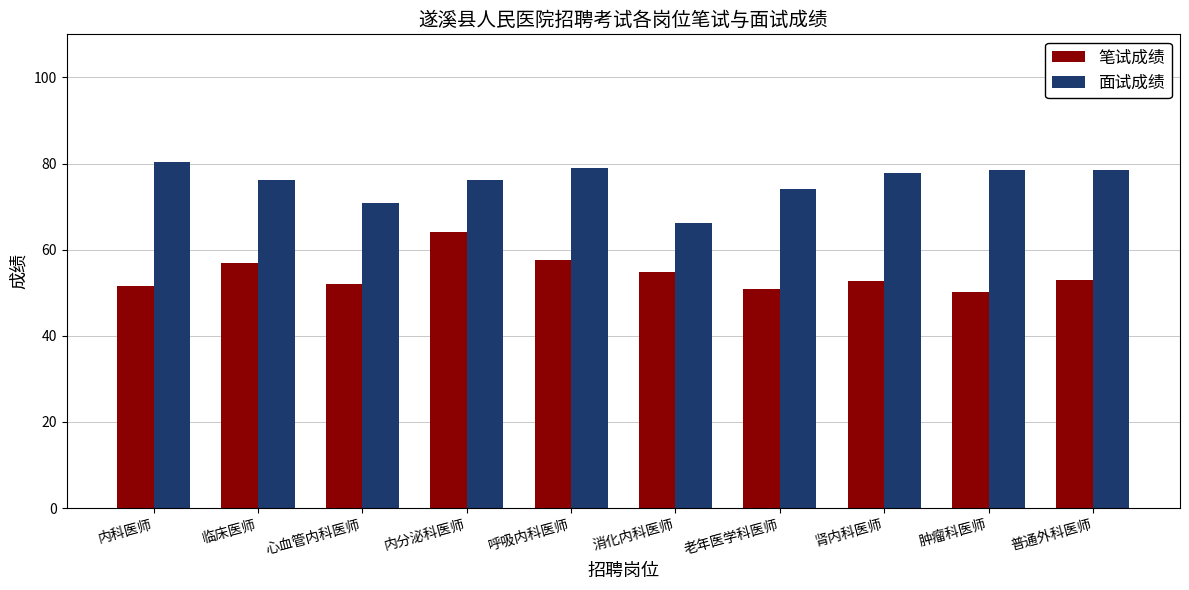

What value does the 面试成绩 series have at 肿瘤科医师?

78.4